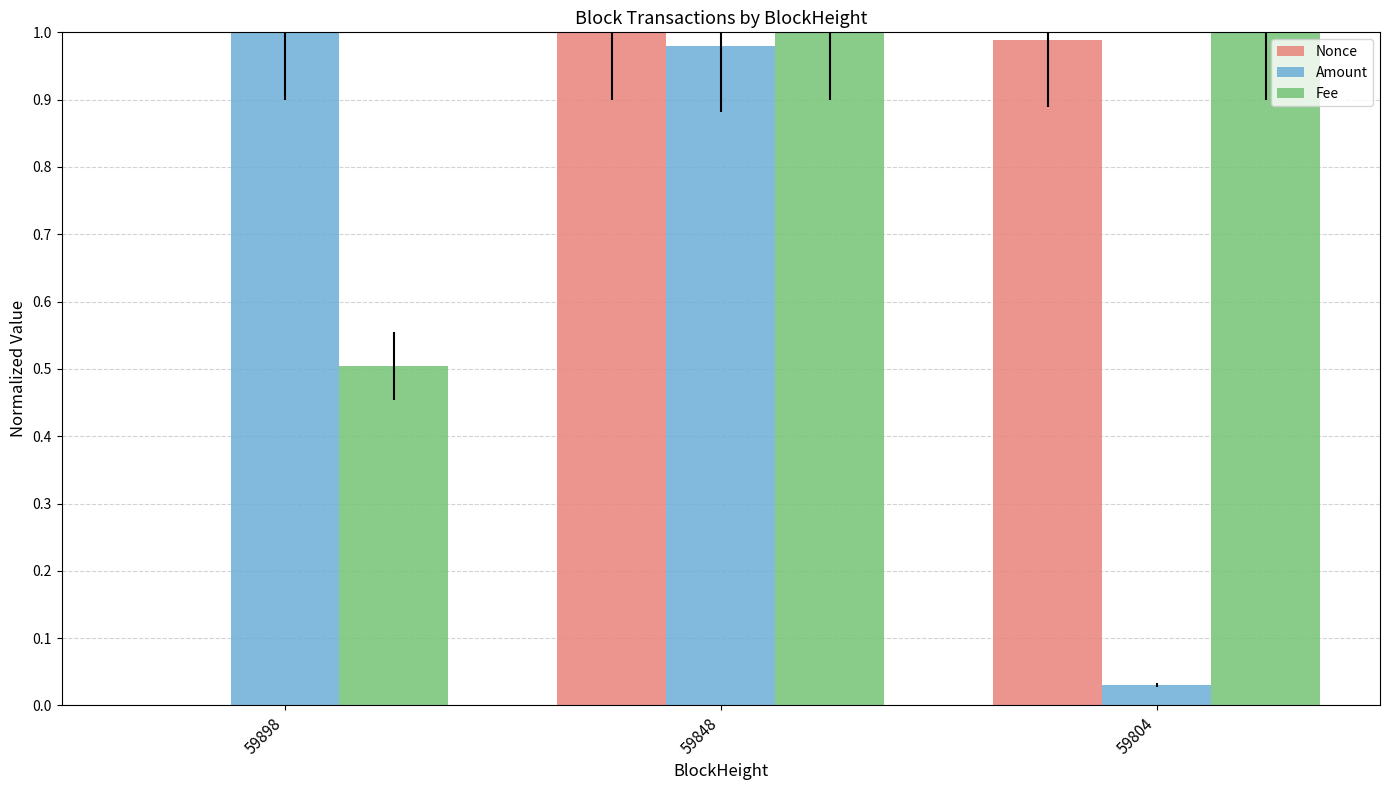

True or false: Fee has a value of 0.8 at 59898.

False